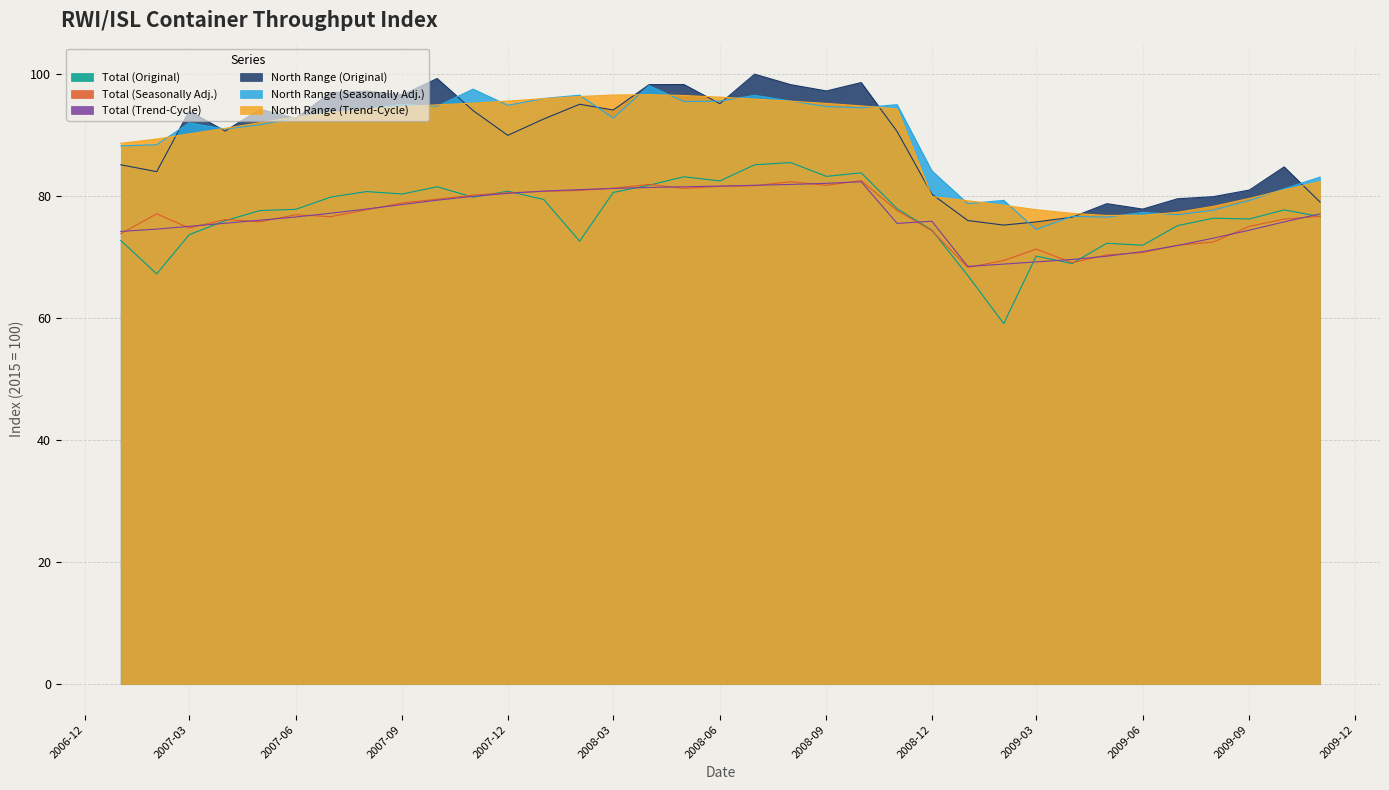

What is the difference between the Total (Original) values at 2008-11 and 2007-08?

2.8